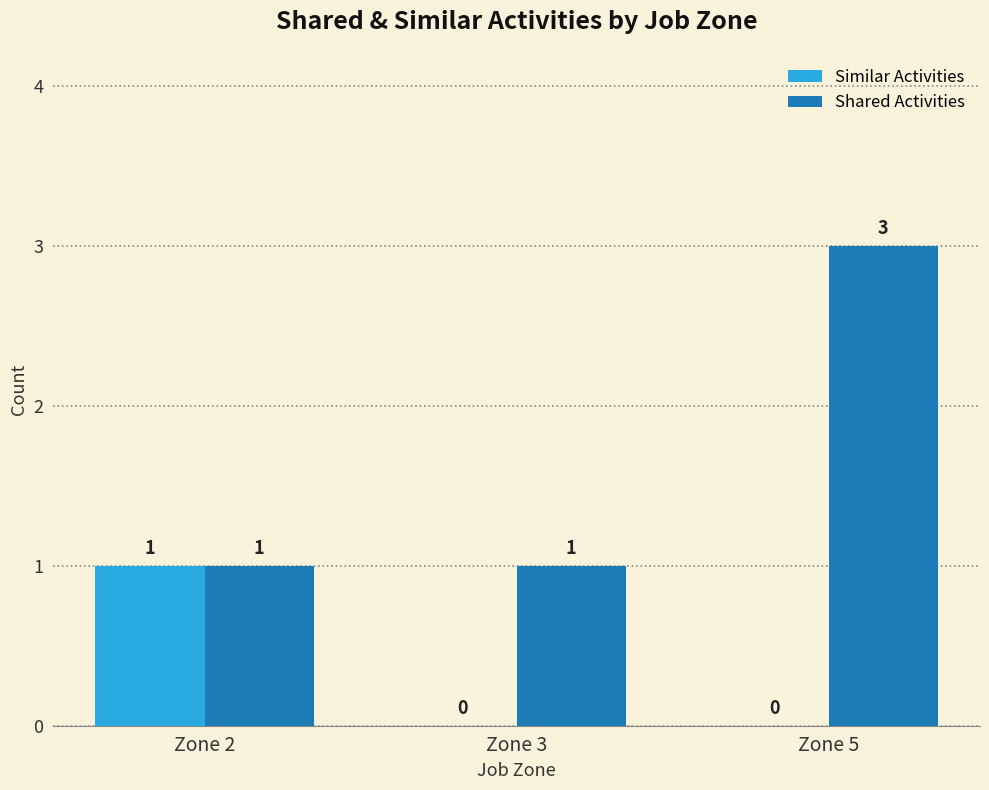

What is the sum of all Similar Activities values?

1